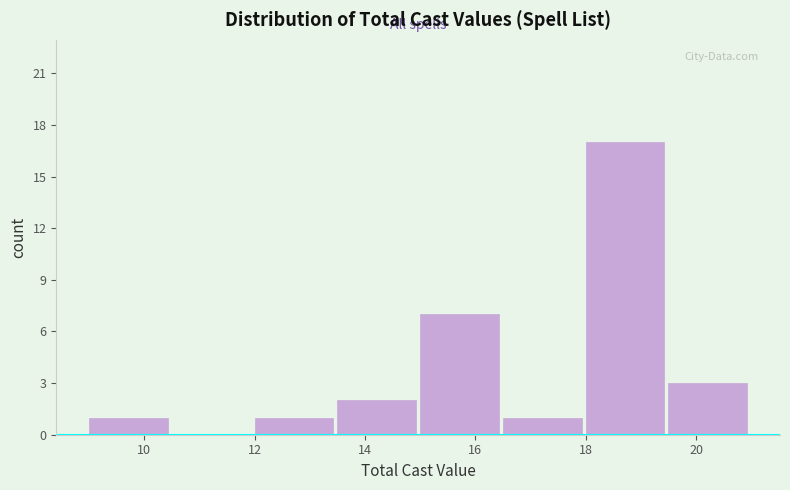

Reading left to right, list every bar in this chart as the range it spans on the x-axis followed by its height. Neither the bar edges nor the heights are printed on the chart, so give them approximately, as read against the axes.

9.0 to 10.5: 1
10.5 to 12.0: 0
12.0 to 13.5: 1
13.5 to 15.0: 2
15.0 to 16.5: 7
16.5 to 18.0: 1
18.0 to 19.5: 17
19.5 to 21.0: 3